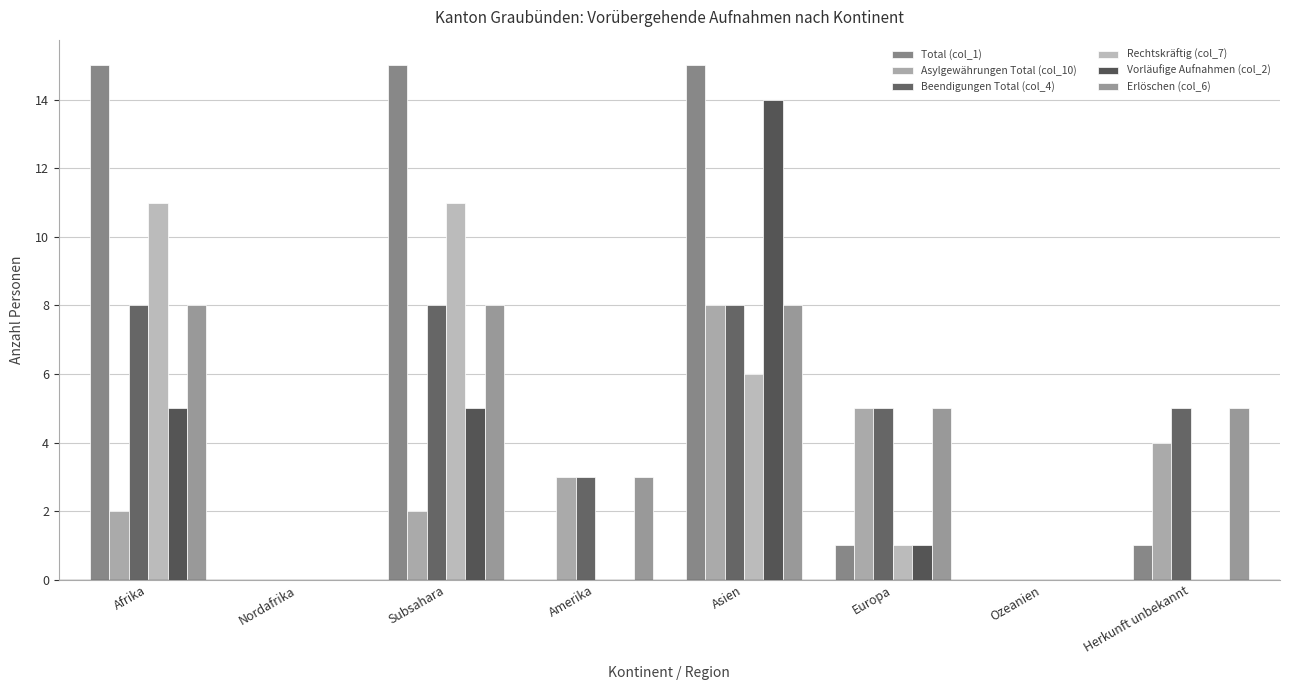

True or false: Vorläufige Aufnahmen (col_2) has a value of 0 at Herkunft unbekannt.

True